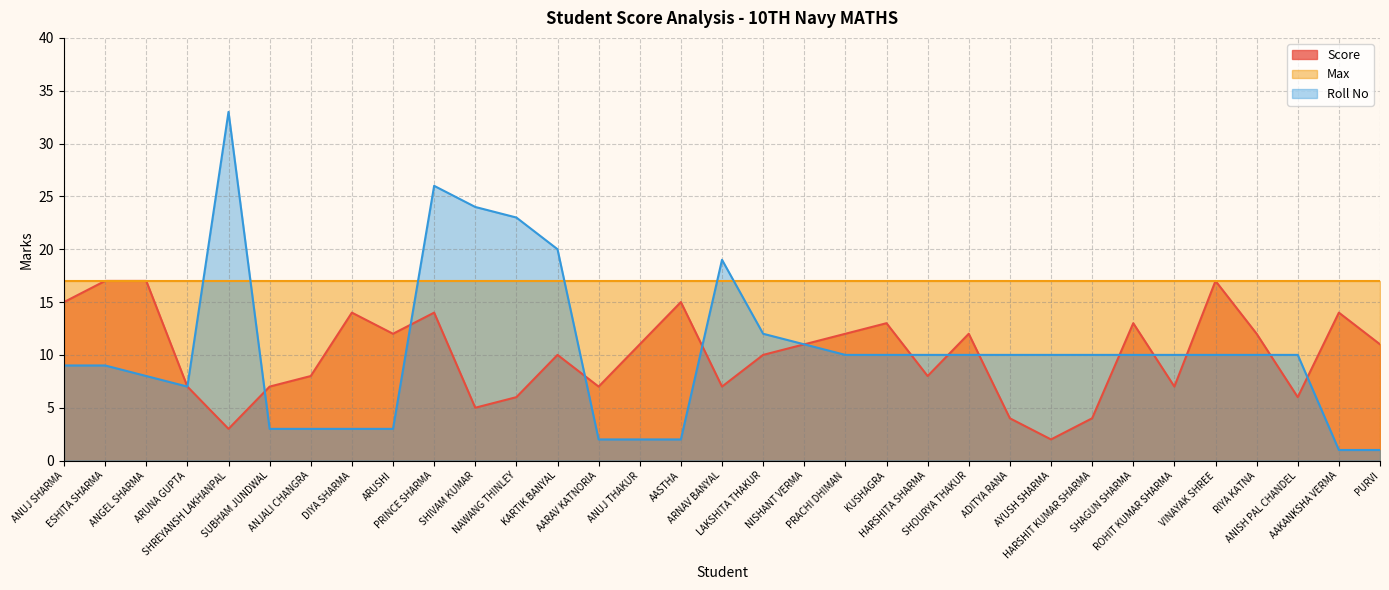

Which has a higher value, AAKANKSHA VERMA or SUBHAM JUNDWAL?

AAKANKSHA VERMA